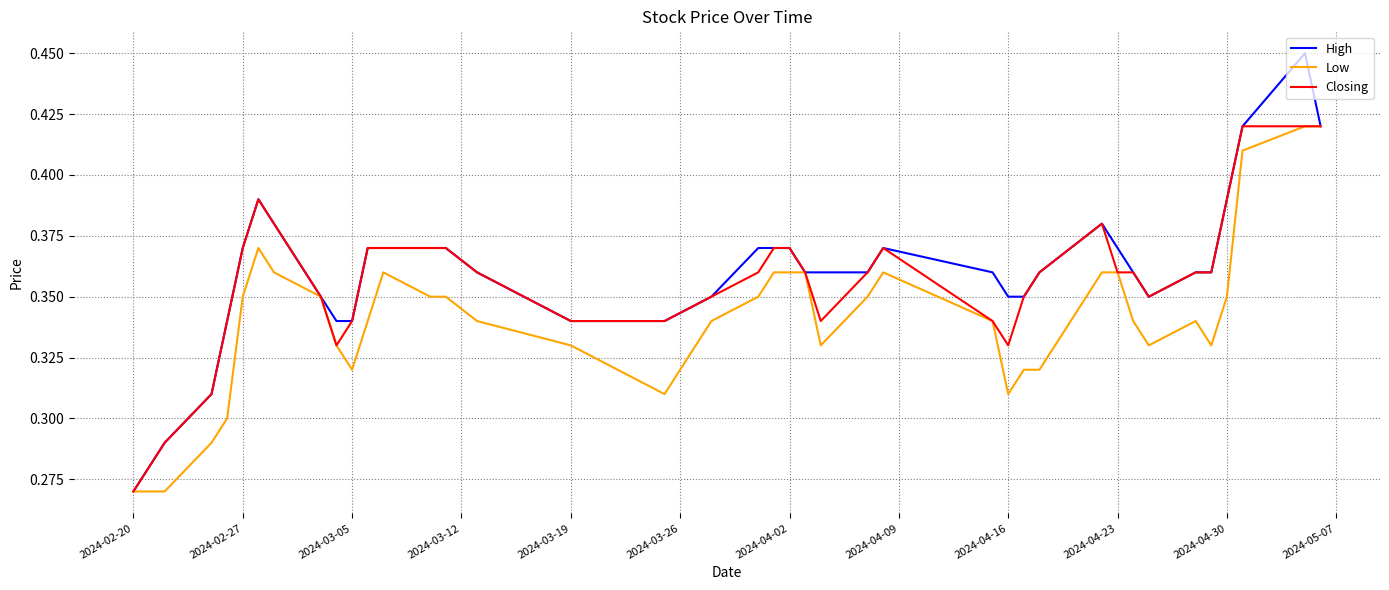

What are all the series names shown in the legend?

High, Low, Closing